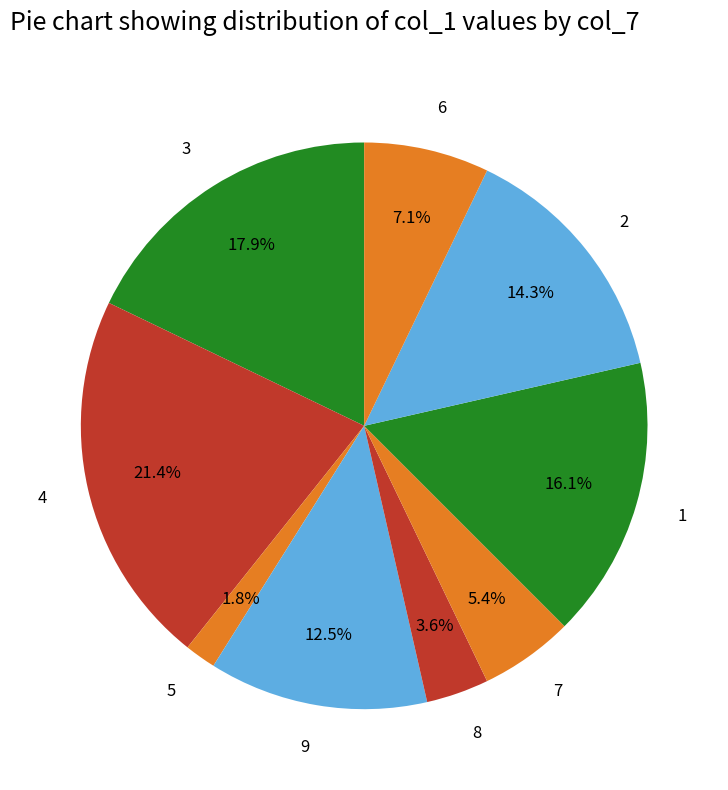

What is the total percentage of 9 and 2?

26.8%